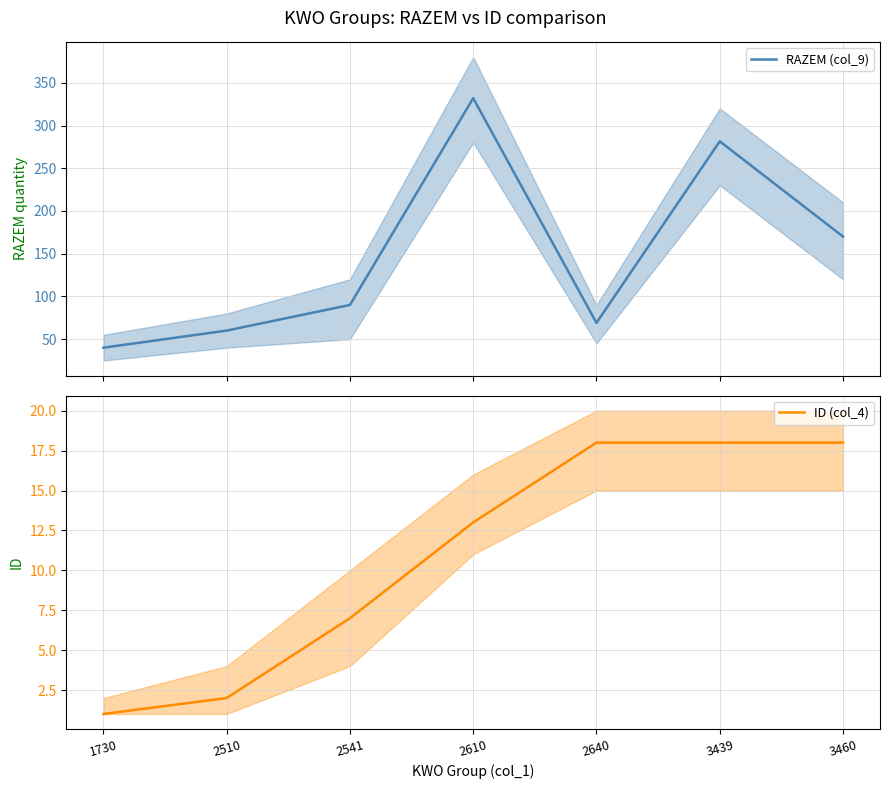

List the labels in order of ID (col_4) value, largest first.

2640, 3439, 3460, 2610, 2541, 2510, 1730